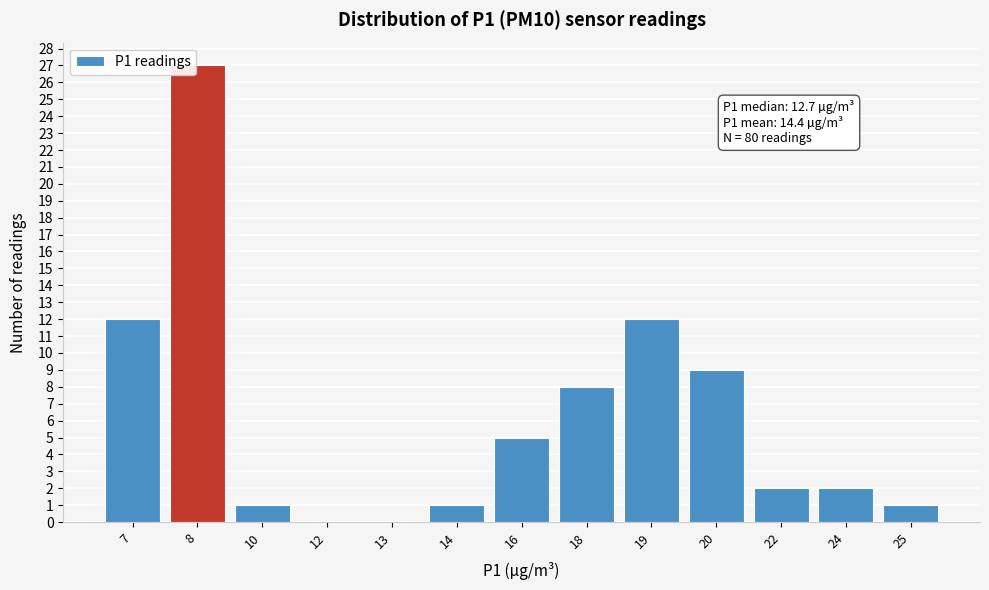

Reading right to left, extract all data points from this chart.

25=1	24=2	22=2	20=9	19=12	18=8	16=5	14=1	13=0	12=0	10=1	8=27	7=12